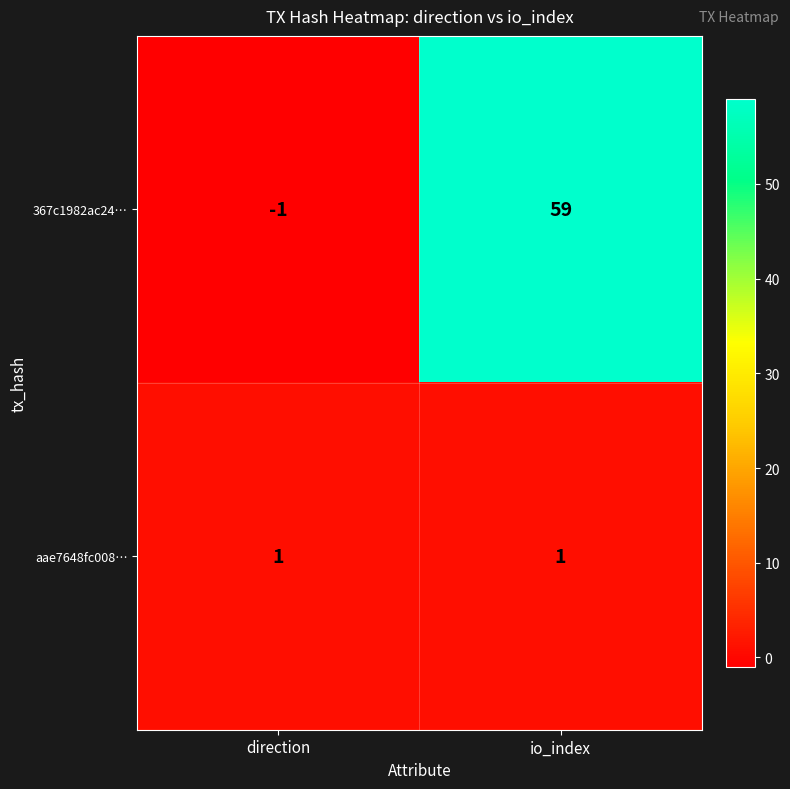

What is the maximum value shown in the chart?

59